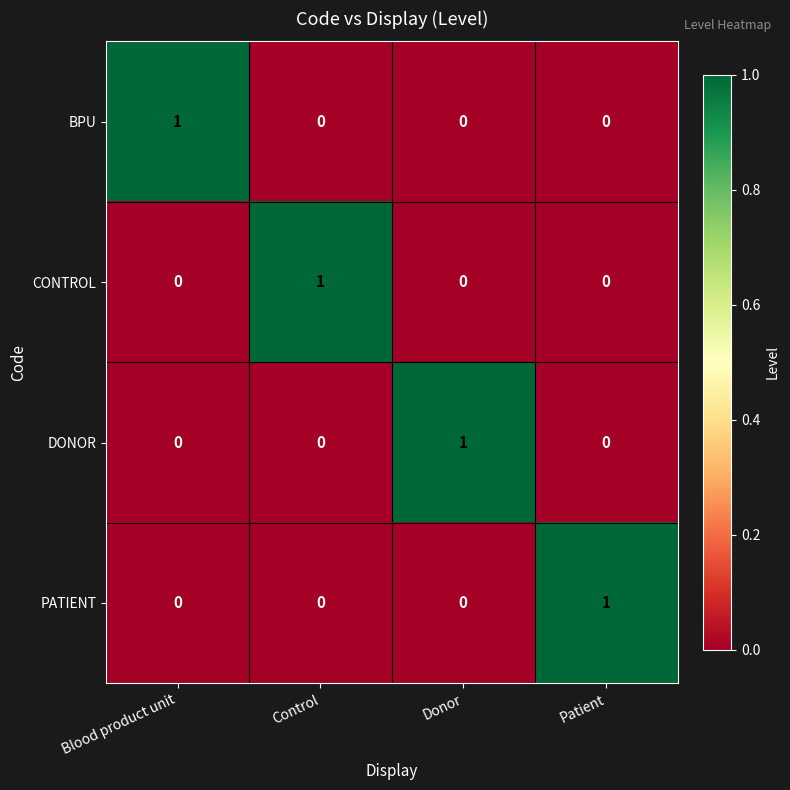

Count the DONOR values in the range 0 to 1.

4